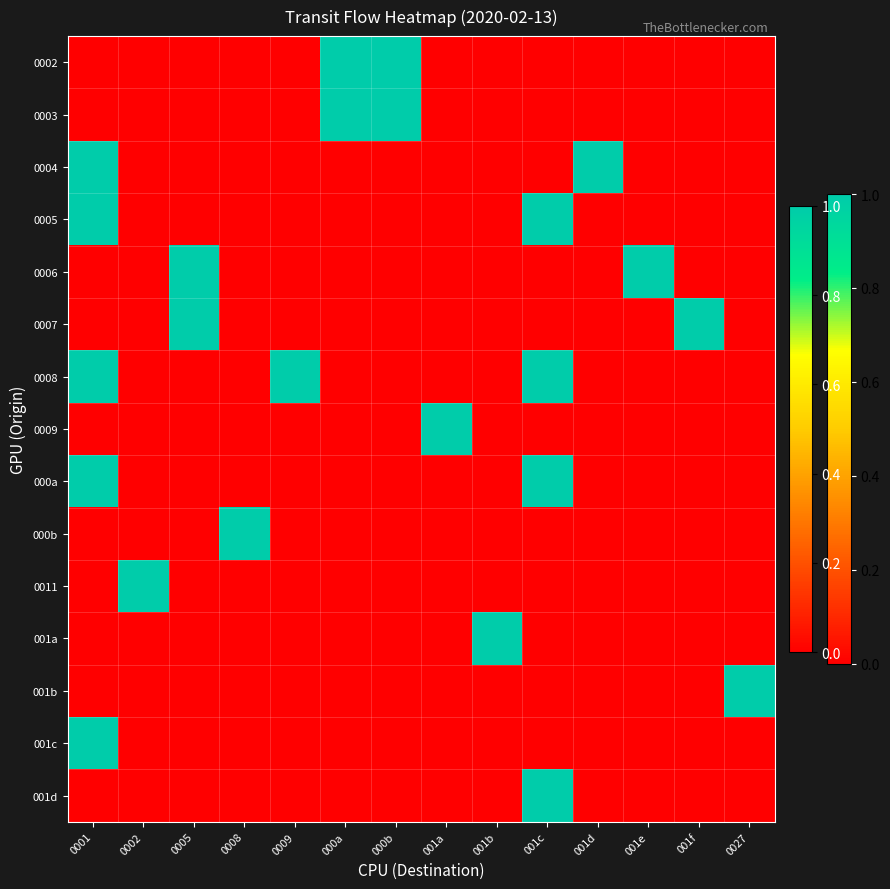

Reading left to right, list all the values displayed in this chart.

0002: 0001=0	0002=0	0005=0	0008=0	0009=0	000a=1	000b=1	001a=0	001b=0	001c=0	001d=0	001e=0	001f=0	0027=0
0003: 0001=0	0002=0	0005=0	0008=0	0009=0	000a=1	000b=1	001a=0	001b=0	001c=0	001d=0	001e=0	001f=0	0027=0
0004: 0001=1	0002=0	0005=0	0008=0	0009=0	000a=0	000b=0	001a=0	001b=0	001c=0	001d=1	001e=0	001f=0	0027=0
0005: 0001=1	0002=0	0005=0	0008=0	0009=0	000a=0	000b=0	001a=0	001b=0	001c=1	001d=0	001e=0	001f=0	0027=0
0006: 0001=0	0002=0	0005=1	0008=0	0009=0	000a=0	000b=0	001a=0	001b=0	001c=0	001d=0	001e=1	001f=0	0027=0
0007: 0001=0	0002=0	0005=1	0008=0	0009=0	000a=0	000b=0	001a=0	001b=0	001c=0	001d=0	001e=0	001f=1	0027=0
0008: 0001=1	0002=0	0005=0	0008=0	0009=1	000a=0	000b=0	001a=0	001b=0	001c=1	001d=0	001e=0	001f=0	0027=0
0009: 0001=0	0002=0	0005=0	0008=0	0009=0	000a=0	000b=0	001a=1	001b=0	001c=0	001d=0	001e=0	001f=0	0027=0
000a: 0001=1	0002=0	0005=0	0008=0	0009=0	000a=0	000b=0	001a=0	001b=0	001c=1	001d=0	001e=0	001f=0	0027=0
000b: 0001=0	0002=0	0005=0	0008=1	0009=0	000a=0	000b=0	001a=0	001b=0	001c=0	001d=0	001e=0	001f=0	0027=0
0011: 0001=0	0002=1	0005=0	0008=0	0009=0	000a=0	000b=0	001a=0	001b=0	001c=0	001d=0	001e=0	001f=0	0027=0
001a: 0001=0	0002=0	0005=0	0008=0	0009=0	000a=0	000b=0	001a=0	001b=1	001c=0	001d=0	001e=0	001f=0	0027=0
001b: 0001=0	0002=0	0005=0	0008=0	0009=0	000a=0	000b=0	001a=0	001b=0	001c=0	001d=0	001e=0	001f=0	0027=1
001c: 0001=1	0002=0	0005=0	0008=0	0009=0	000a=0	000b=0	001a=0	001b=0	001c=0	001d=0	001e=0	001f=0	0027=0
001d: 0001=0	0002=0	0005=0	0008=0	0009=0	000a=0	000b=0	001a=0	001b=0	001c=1	001d=0	001e=0	001f=0	0027=0